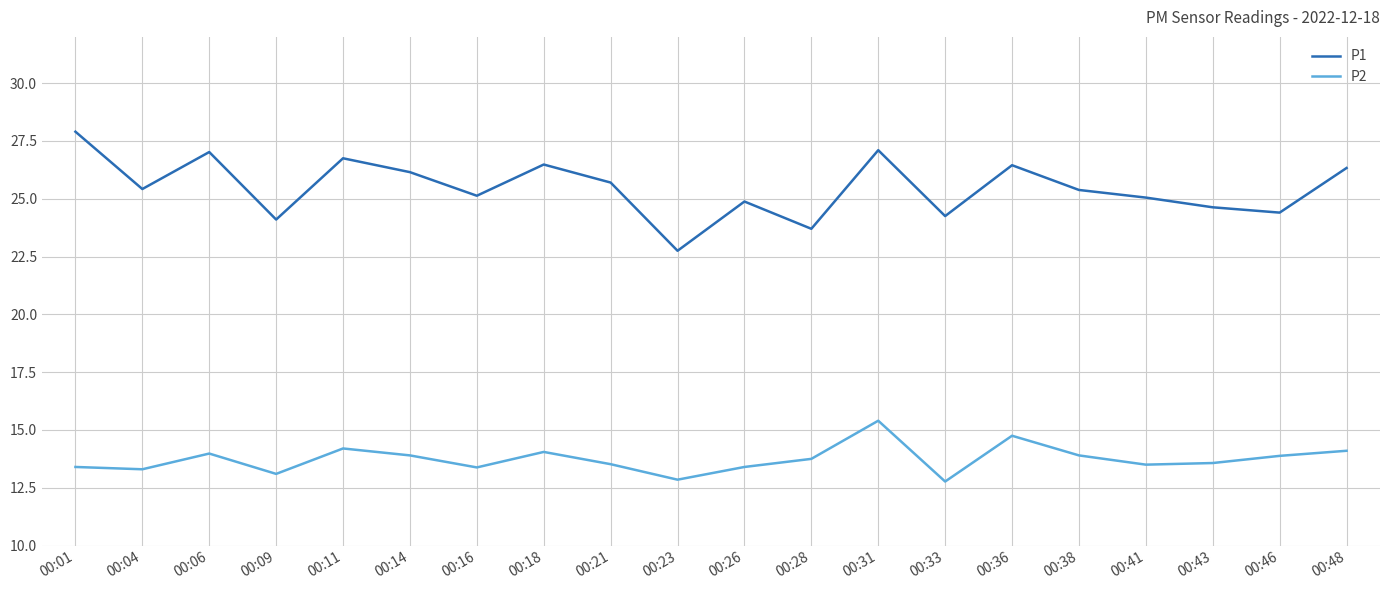

How many lines are shown in the chart?

2